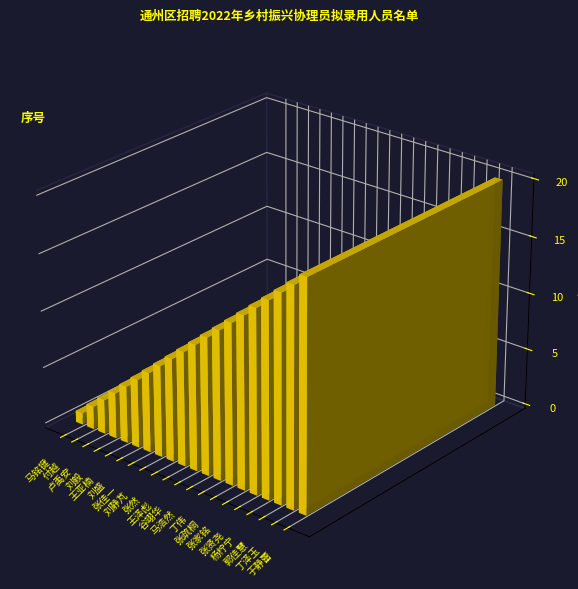

Reading right to left, list all the values displayed in this chart.

于静蕾=20	丁泽玉=19	郭佳慧=18	杨柠宁=17	张贤尧=16	张家铭=15	张疏桐=14	丁伟=13	马浩然=12	谷翊华=11	王泽彪=10	张然=9	刘静芃=8	张佳一=7	刘盛=6	王亚楠=5	刘毅=4	卢禹安=3	付越=2	马铭键=1